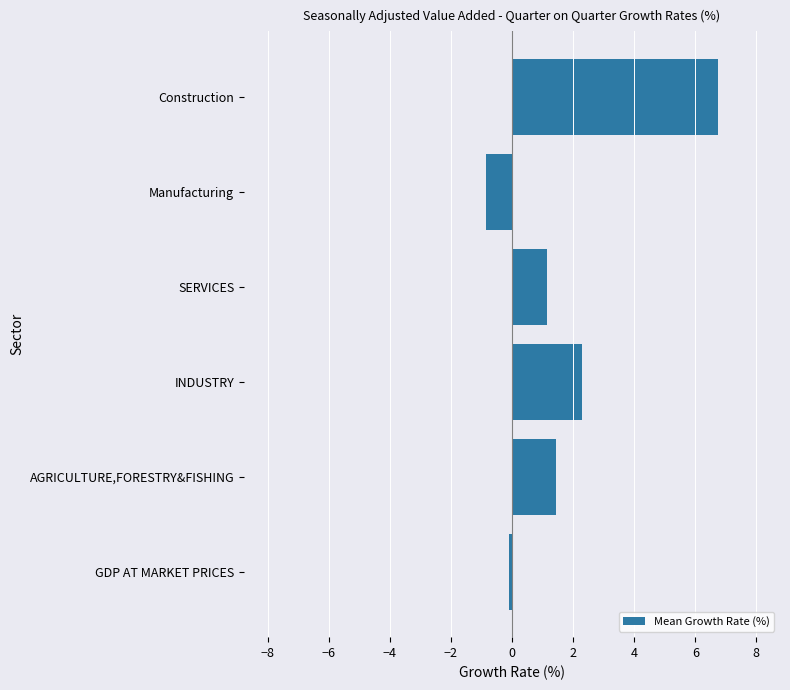

At which label is the value closest to 2?

INDUSTRY